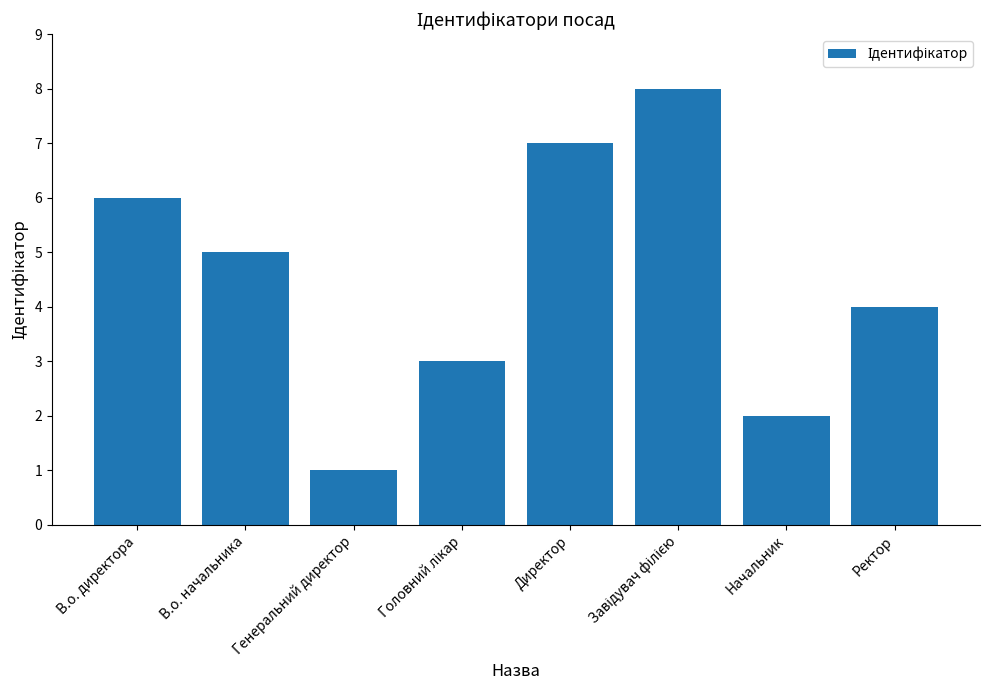

True or false: the data shows 7 at В.о. начальника.

False